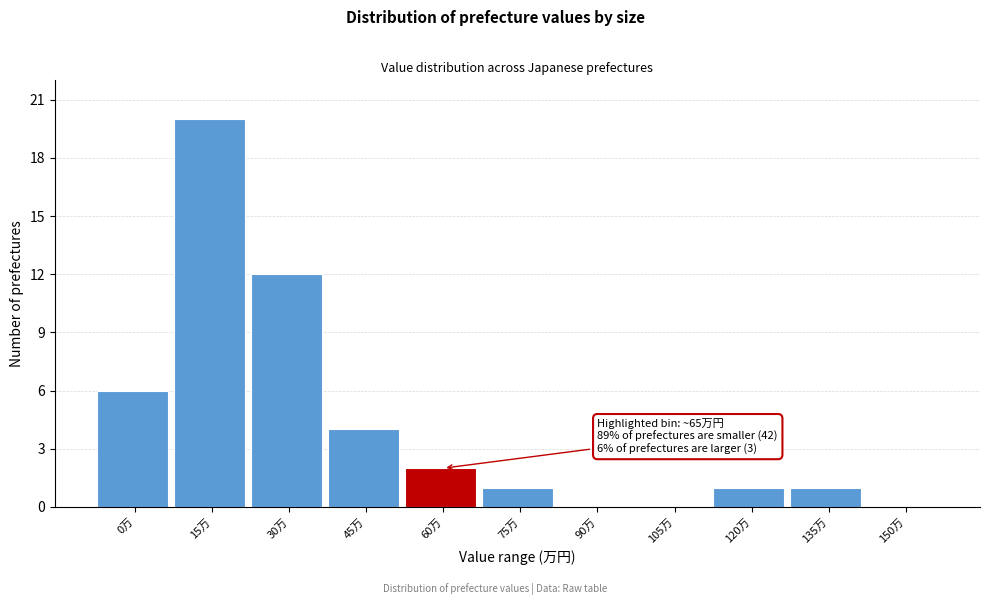

Reading left to right, what are all the values shown in this chart?

0万=6	15万=20	30万=12	45万=4	60万=2	75万=1	90万=0	105万=0	120万=1	135万=1	150万=0